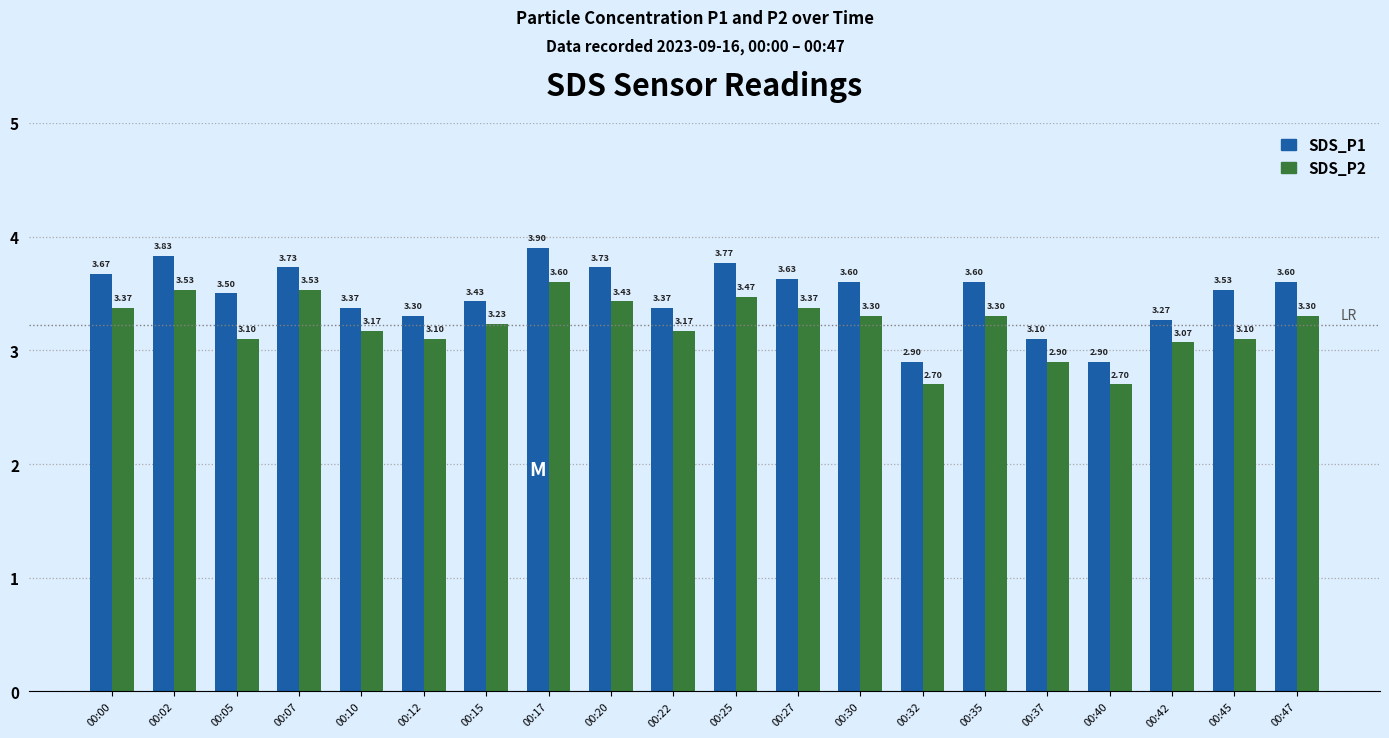

Does the chart contain stacked bars?

No